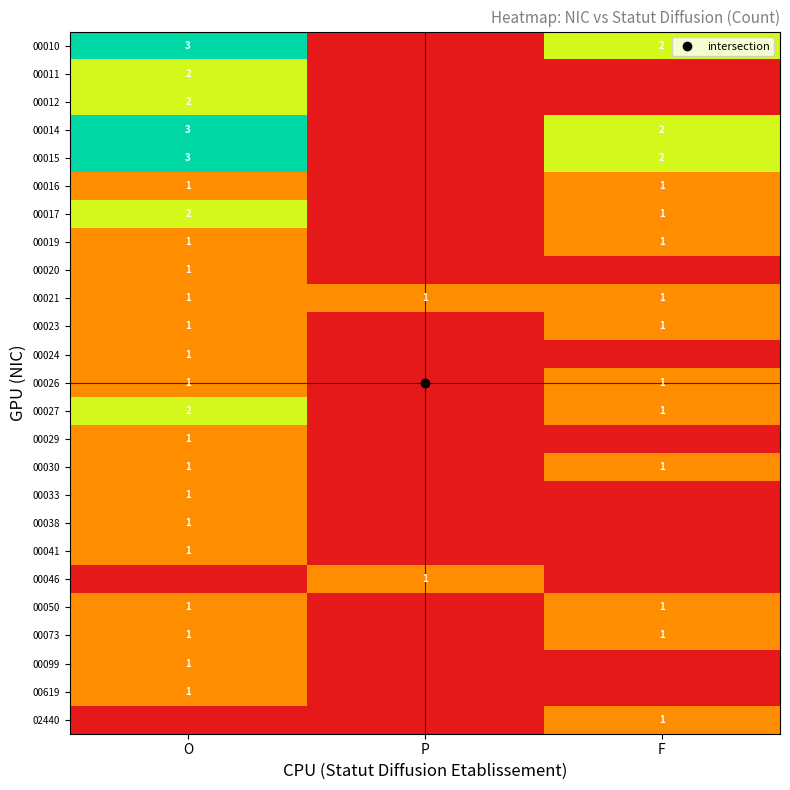

What is the difference between the maximum and minimum values in the 00010 series?

3